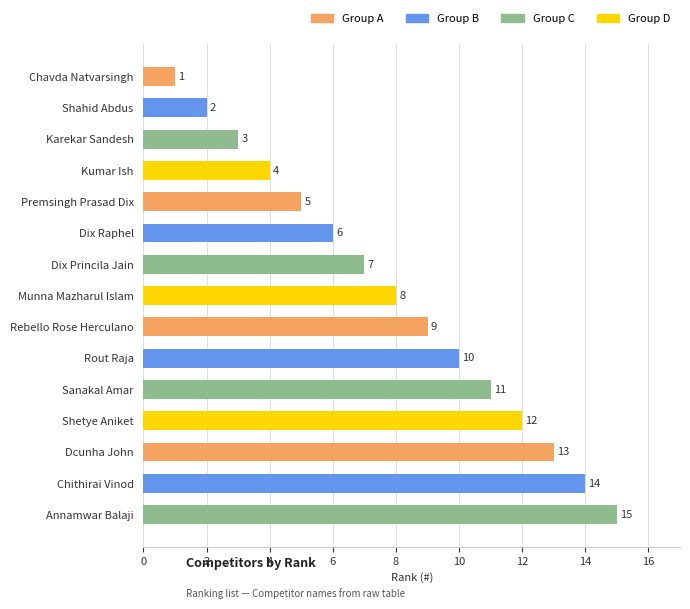

What is the difference between the second highest and minimum values?

13